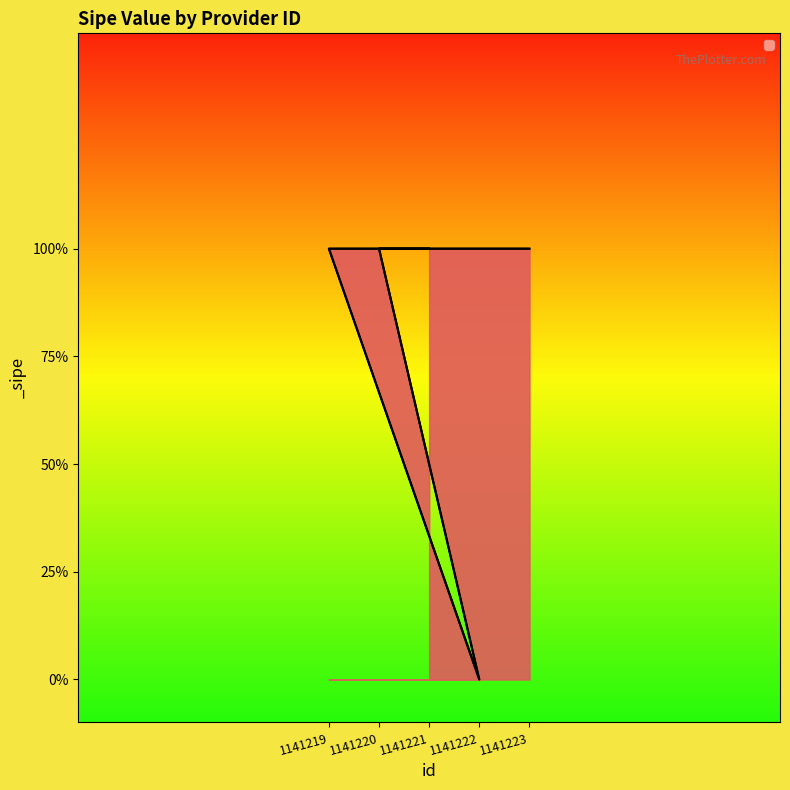

How many interior local valleys (lower than both neighbors) does the data have?

1